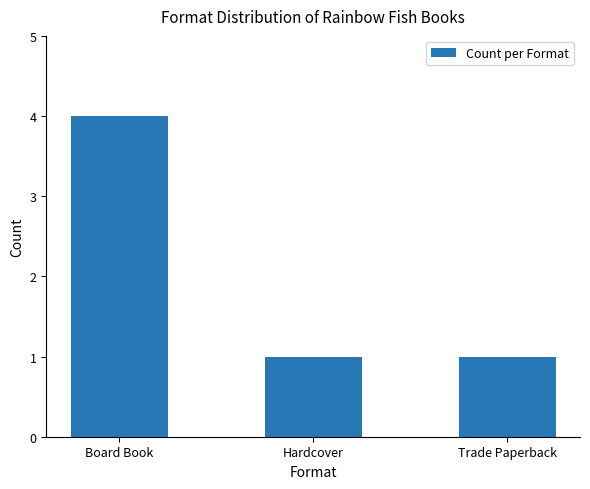

True or false: the data shows 4 at Board Book.

True